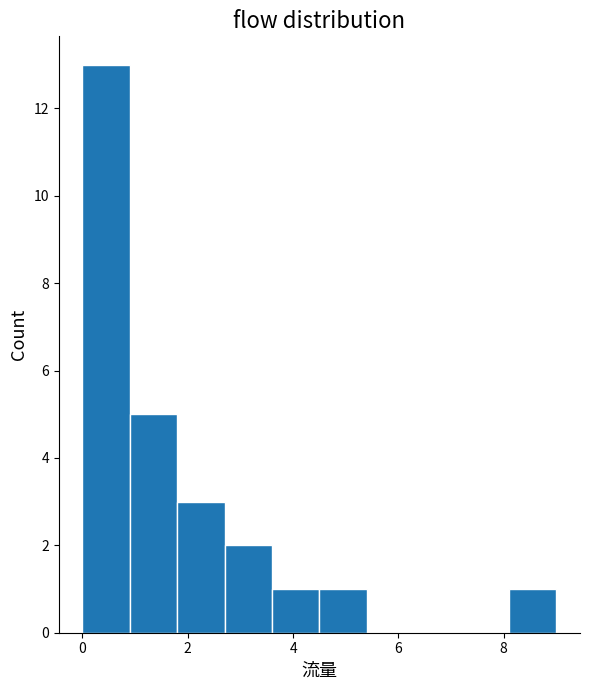

Reading left to right, list every bar in this chart as the range it spans on the x-axis followed by its height. Neither the bar edges nor the heights are printed on the chart, so give them approximately, as read against the axes.

0.0 to 0.9: 13
0.9 to 1.8: 5
1.8 to 2.7: 3
2.7 to 3.6: 2
3.6 to 4.5: 1
4.5 to 5.4: 1
5.4 to 6.3: 0
6.3 to 7.2: 0
7.2 to 8.1: 0
8.1 to 9.0: 1